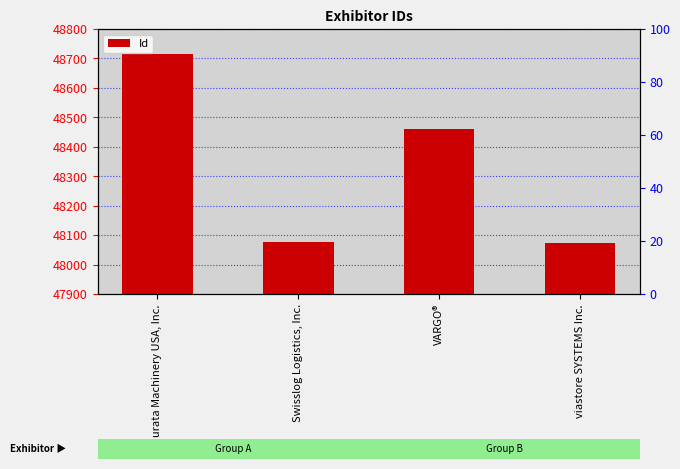

Read the value at Swisslog Logistics, Inc..

48075